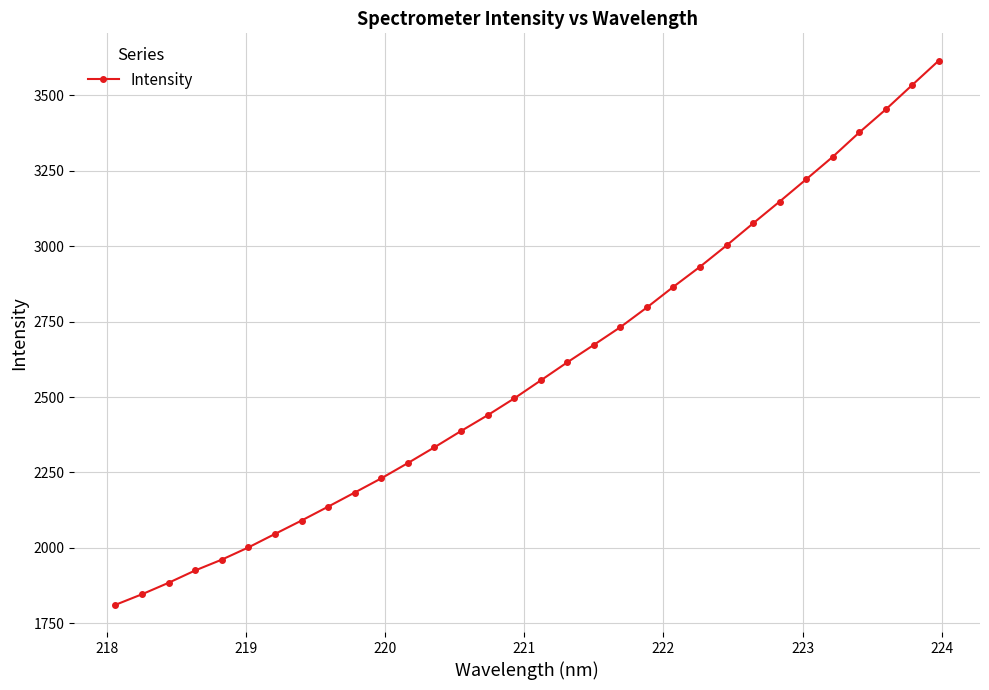

How many lines are shown in the chart?

1